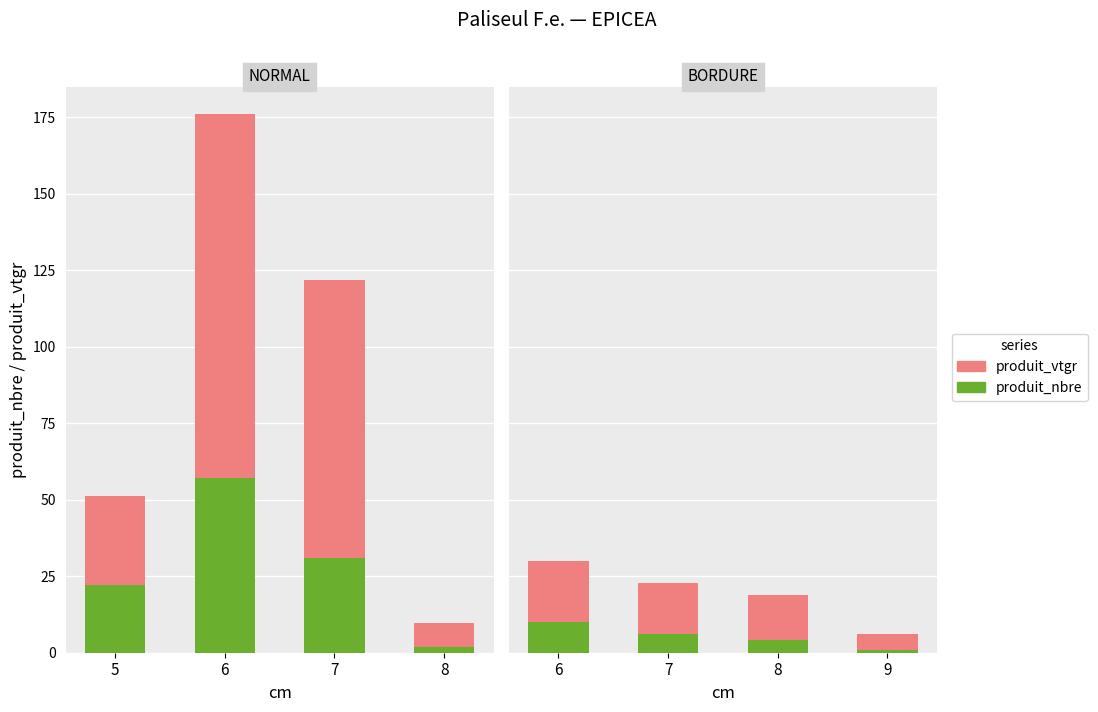

What is the difference between the produit_vtgr values at 9 and 7?

11.7